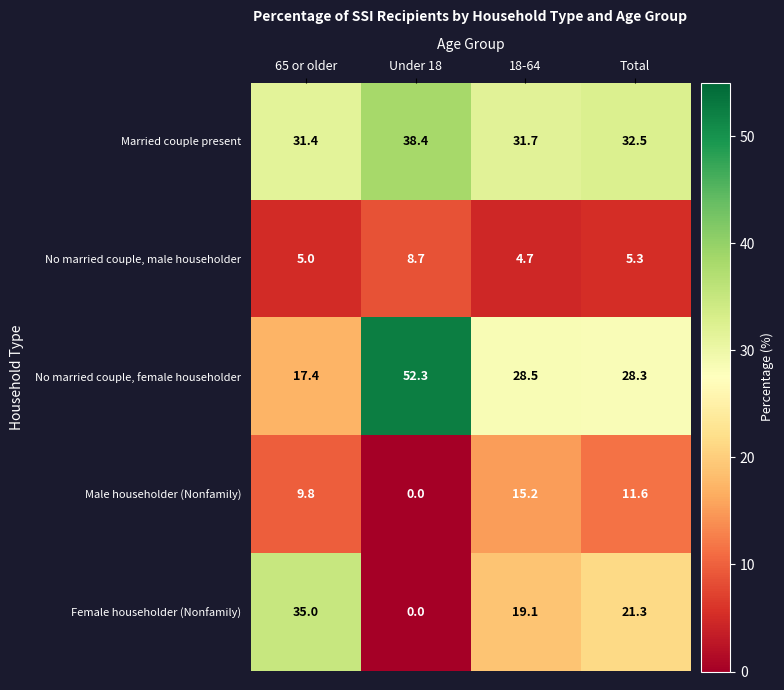

True or false: Female householder (Nonfamily) has a value of 45.7 at 65 or older.

False